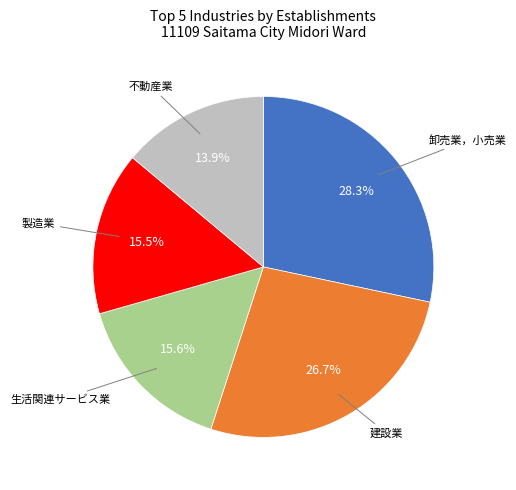

Approximately how many times larger is the value at 建設業 compared to 生活関連サービス業?

1.7